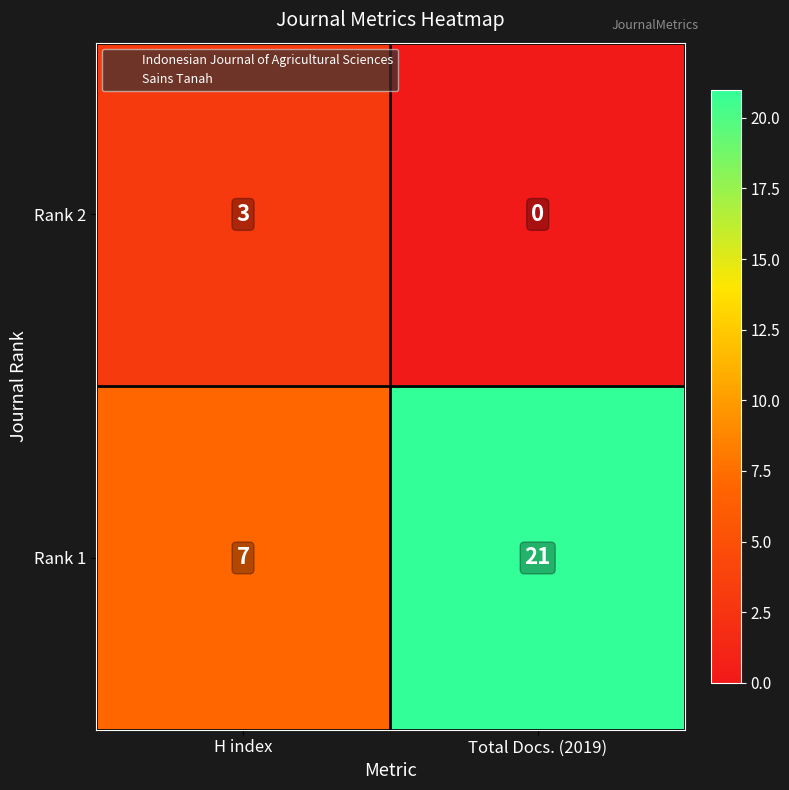

Reading right to left, extract all data points from this chart.

Rank 2: 0	3
Rank 1: 21	7